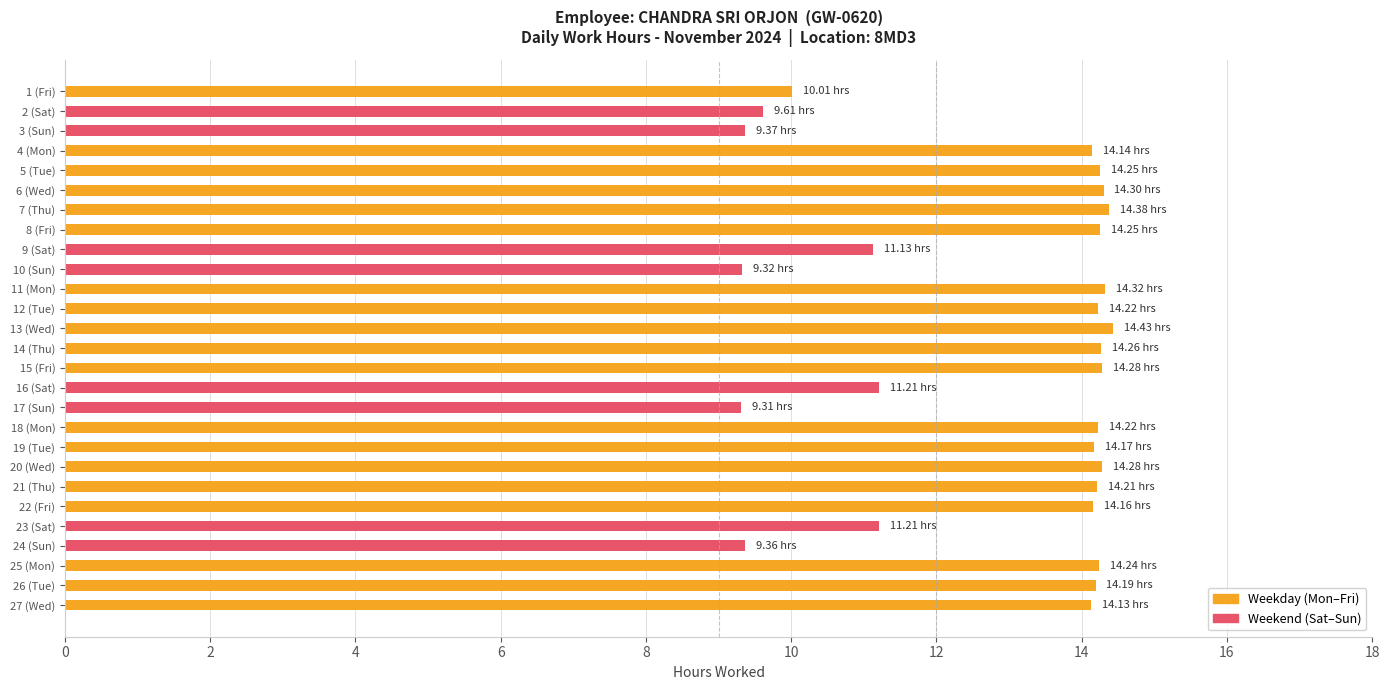

What is the sum of all values?

347.0